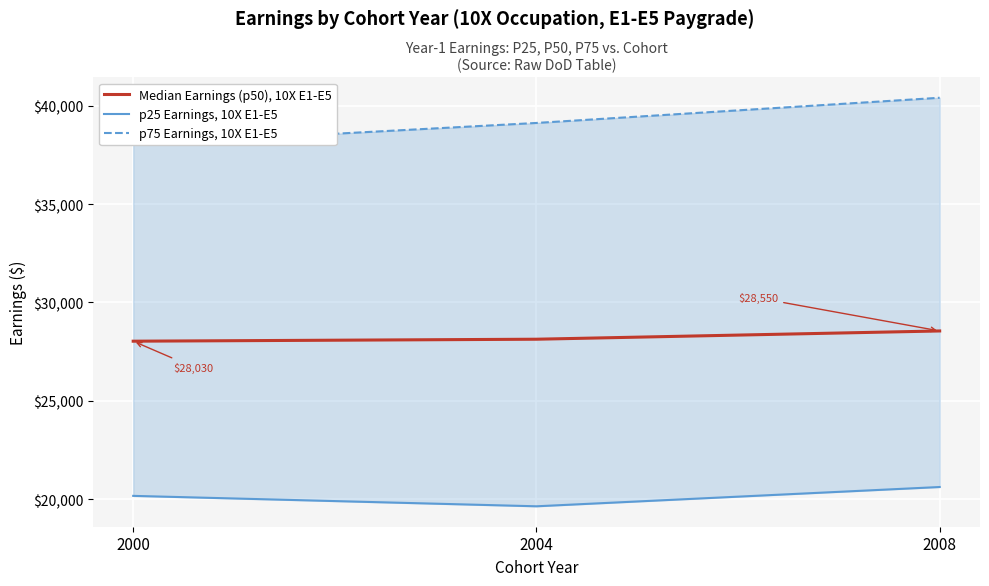

Which category has the lowest value in the Median Earnings (p50), 10X E1-E5 series?

2000